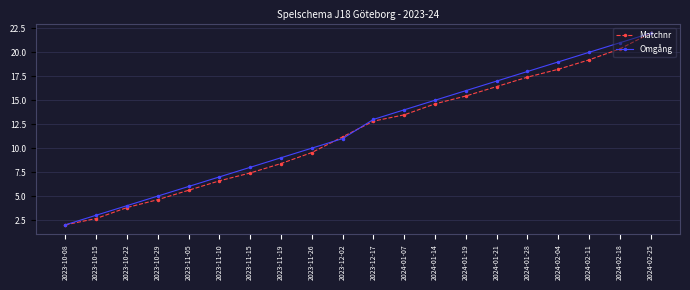

Where does the Matchnr series first go above 12?

2023-12-17